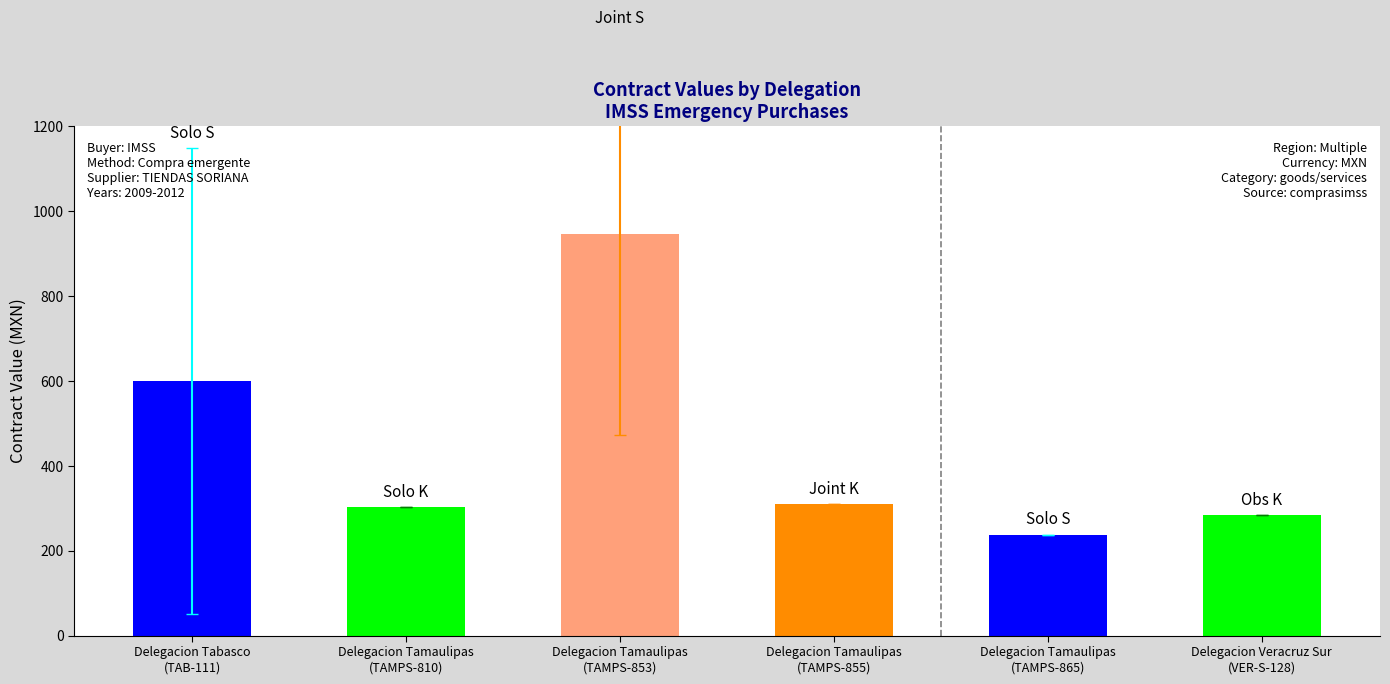

Are the bars grouped side by side (vs. stacked)?

Yes